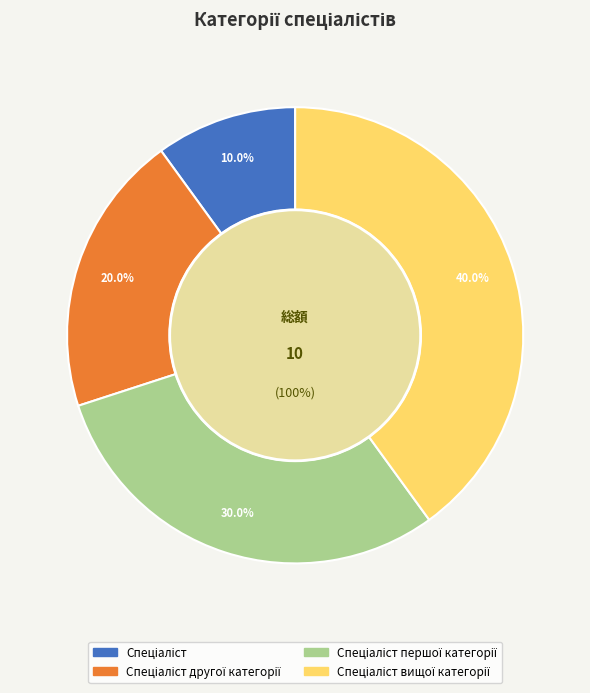

Which category has the smallest portion of the pie?

Спеціаліст